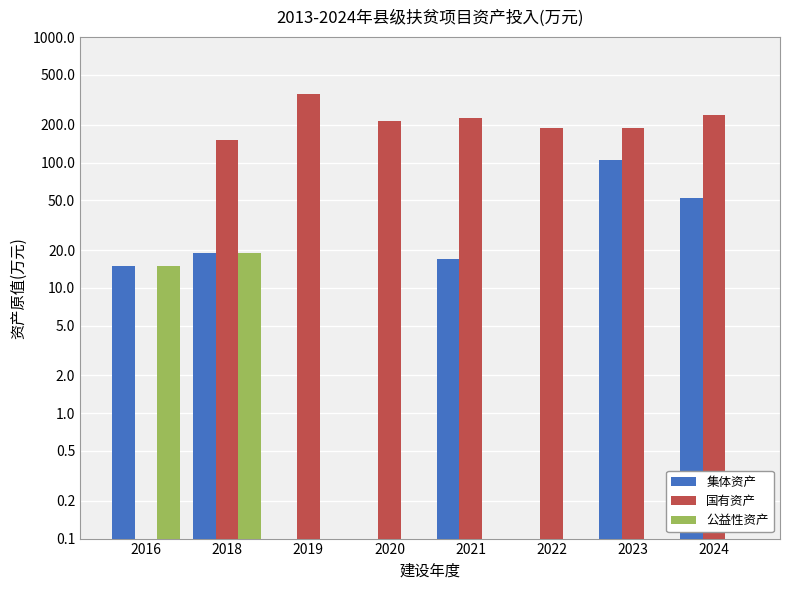

Which series changed the most between 2016 and 2018?

国有资产